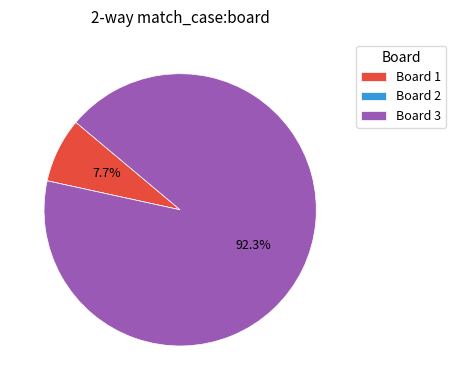

Is there any slice that represents more than half of the pie?

Yes